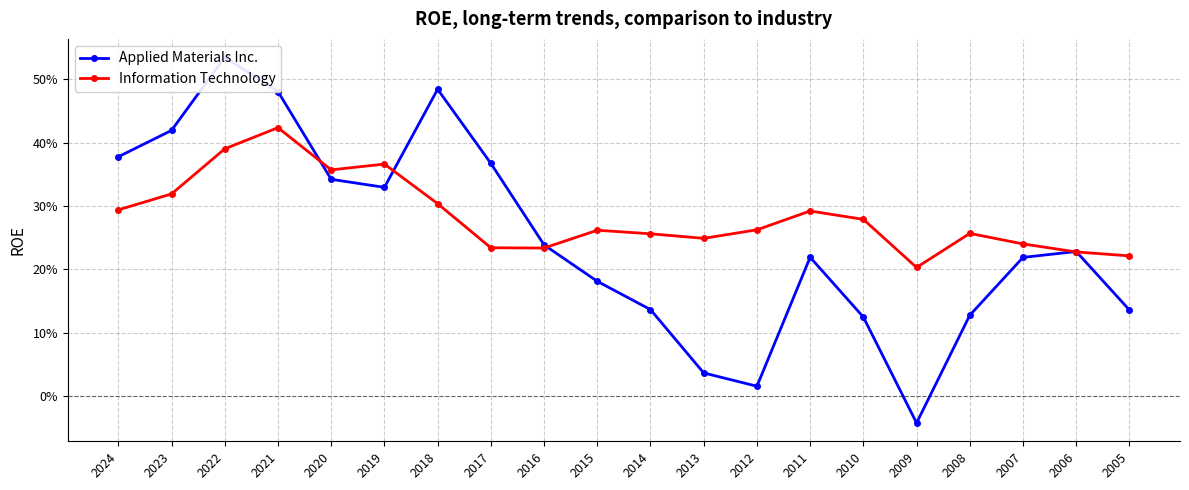

Which series has the widest spread of values?

Applied Materials Inc.